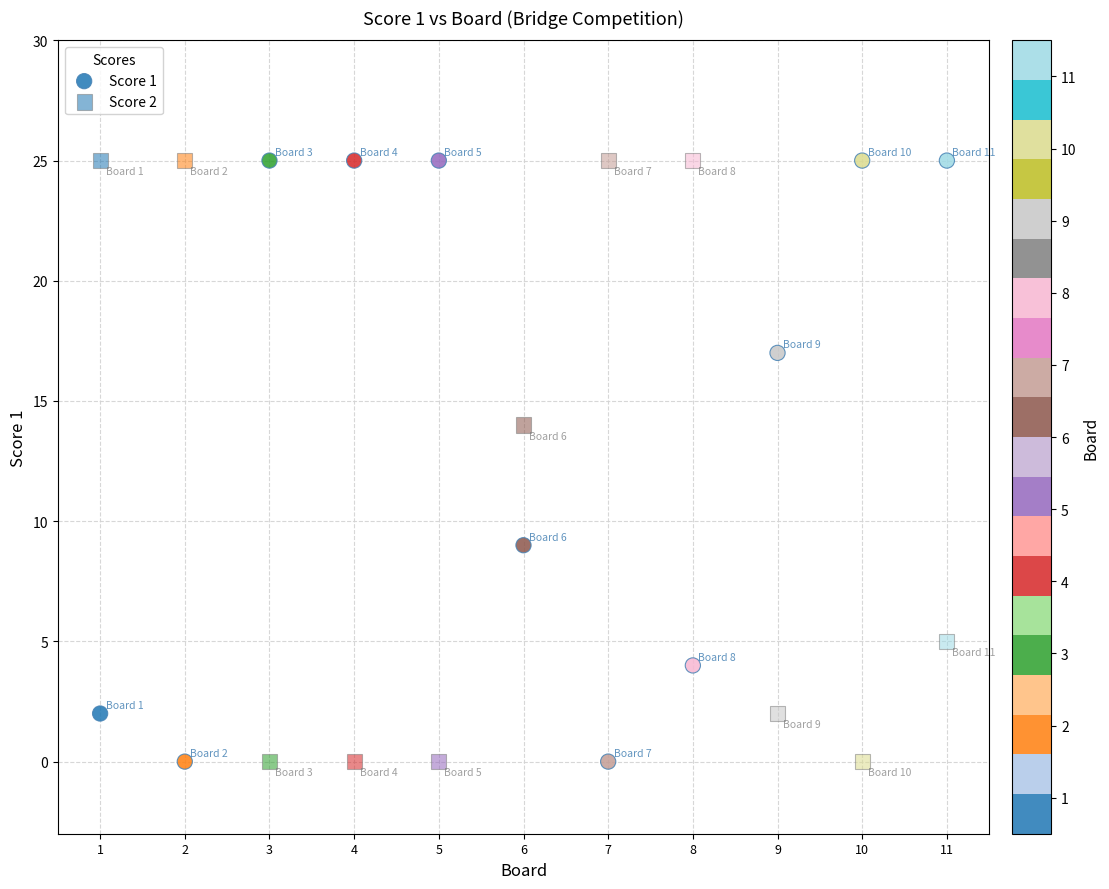

Count the number of points in this scatter plot.

22